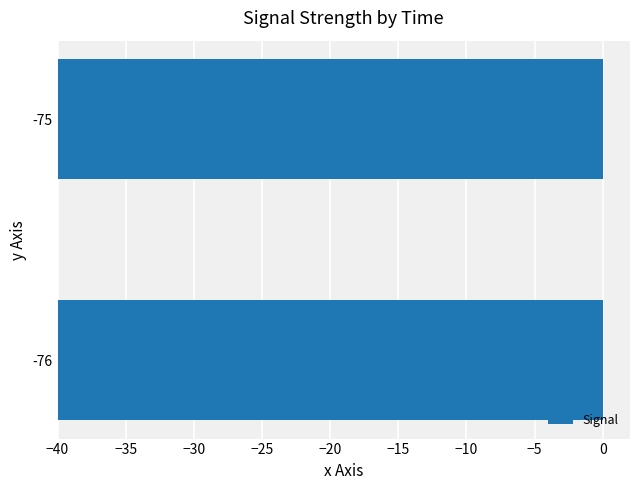

True or false: the data shows -76 at -76.

True